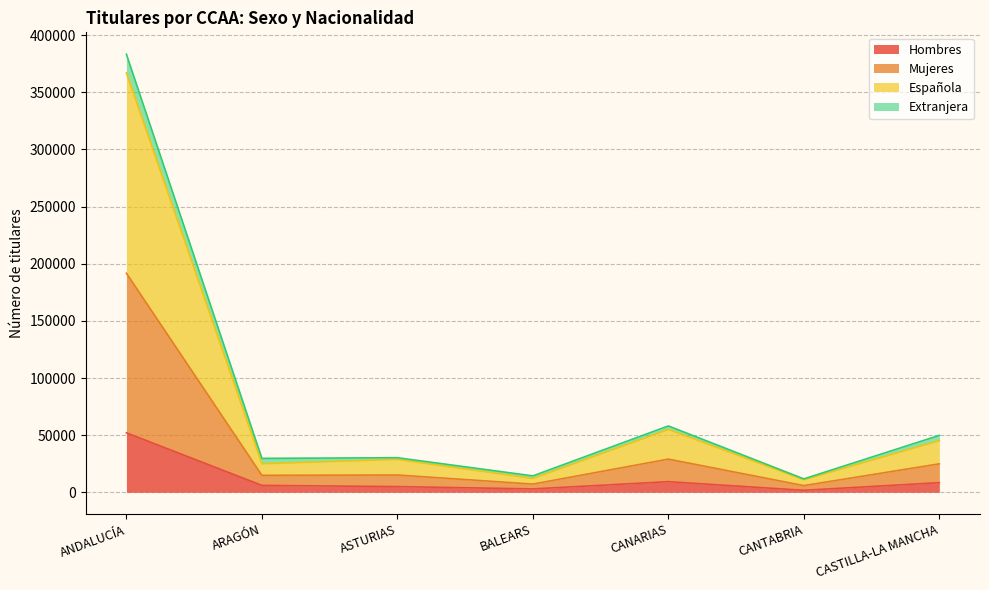

What is the maximum value shown in the chart?

383286